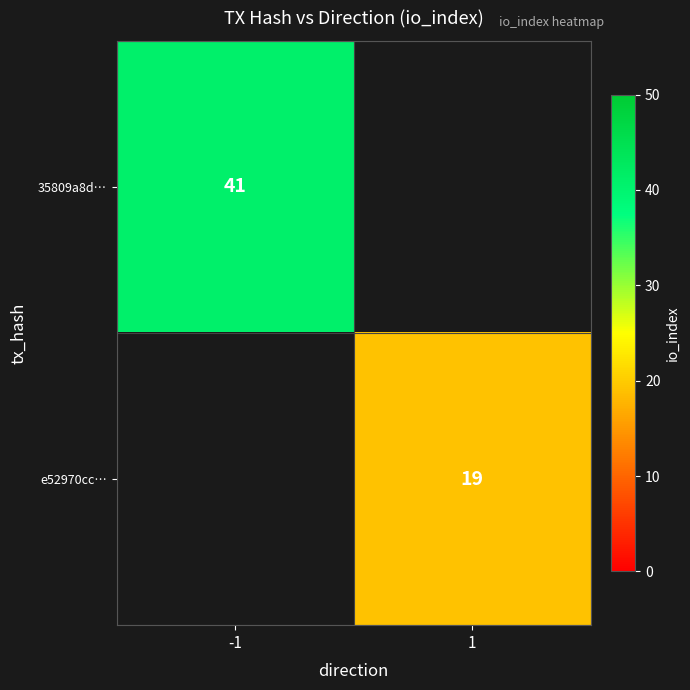

The 35809a8d… series shows 41 at -1. True or false?

True